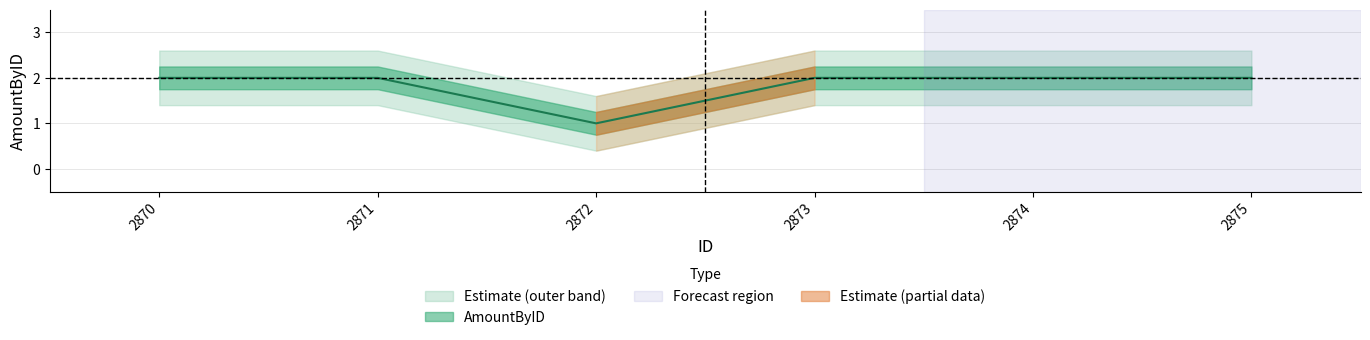

List the labels in order of value, smallest first.

2872, 2870, 2871, 2873, 2874, 2875